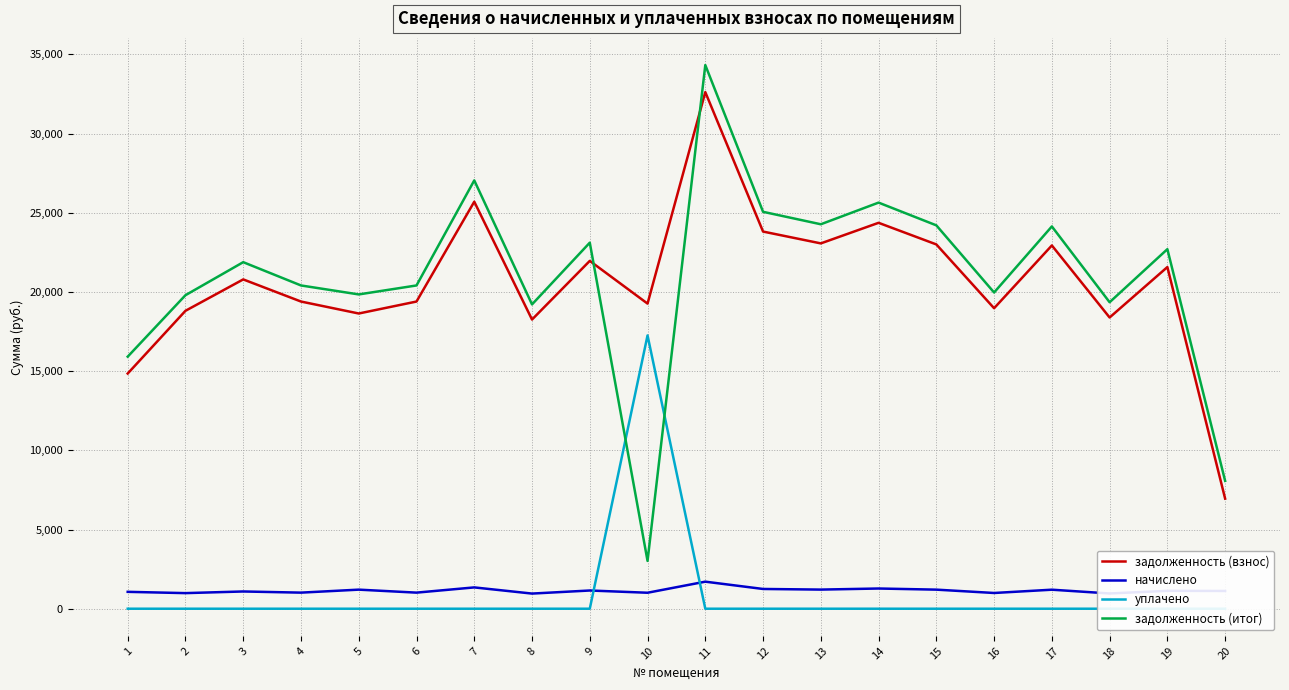

Reading left to right, list all the values displayed in this chart.

задолженность (взнос): 14848.2	18808.2	20789.8	19393.0	18637.7	19393.0	25694.9	18256.0	21959.2	19263.0	32614.0	23810.8	23063.6	24363.0	22998.7	18970.7	22933.7	18385.9	21569.4	6950.4
начислено: 1065.5	984.9	1088.6	1015.5	1204.3	1015.5	1345.5	956.0	1149.9	1008.7	1707.8	1246.8	1207.7	1275.8	1204.3	993.4	1200.9	962.8	1129.5	1120.6
уплачено: 0.0	0.0	0.0	0.0	0.0	0.0	0.0	0.0	0.0	17253.3	0.0	0.0	0.0	0.0	0.0	0.0	0.0	0.0	0.0	0.0
задолженность (итог): 15913.7	19793.1	21878.4	20408.5	19842.0	20408.5	27040.4	19211.9	23109.0	3018.4	34321.8	25057.6	24271.3	25638.8	24203.0	19964.1	24134.6	19348.7	22698.9	8071.1